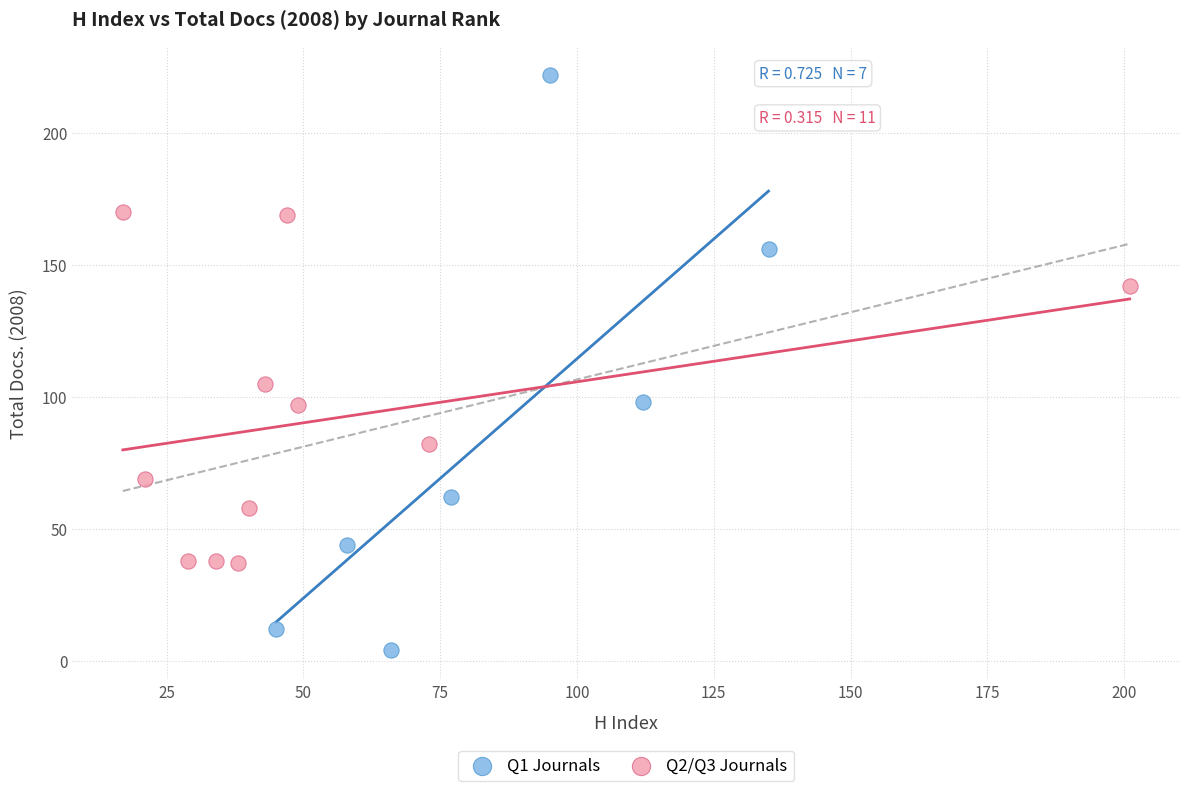

Which series has the widest spread of Y values?

Q1 Journals